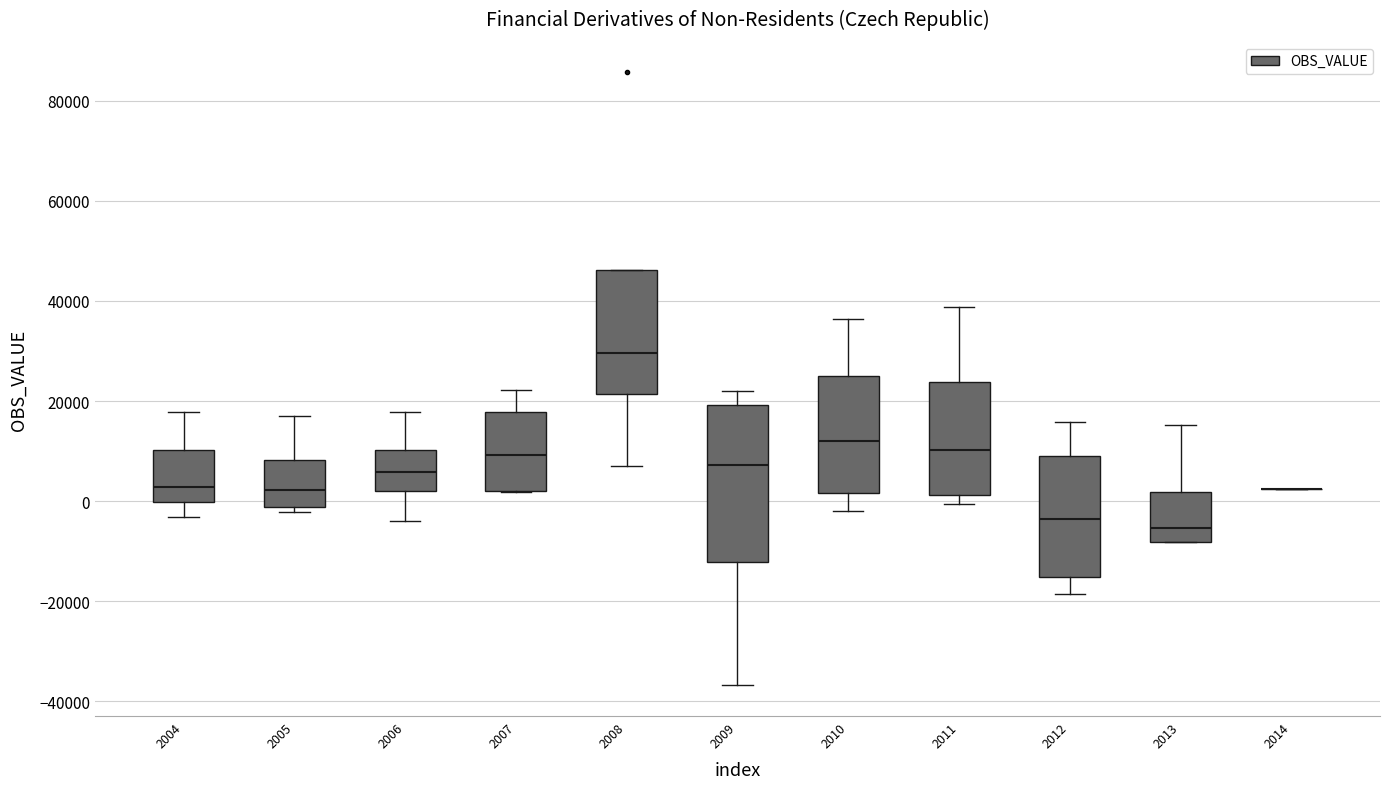

Which box is the tallest, from its lower edge to its upper edge?

2009